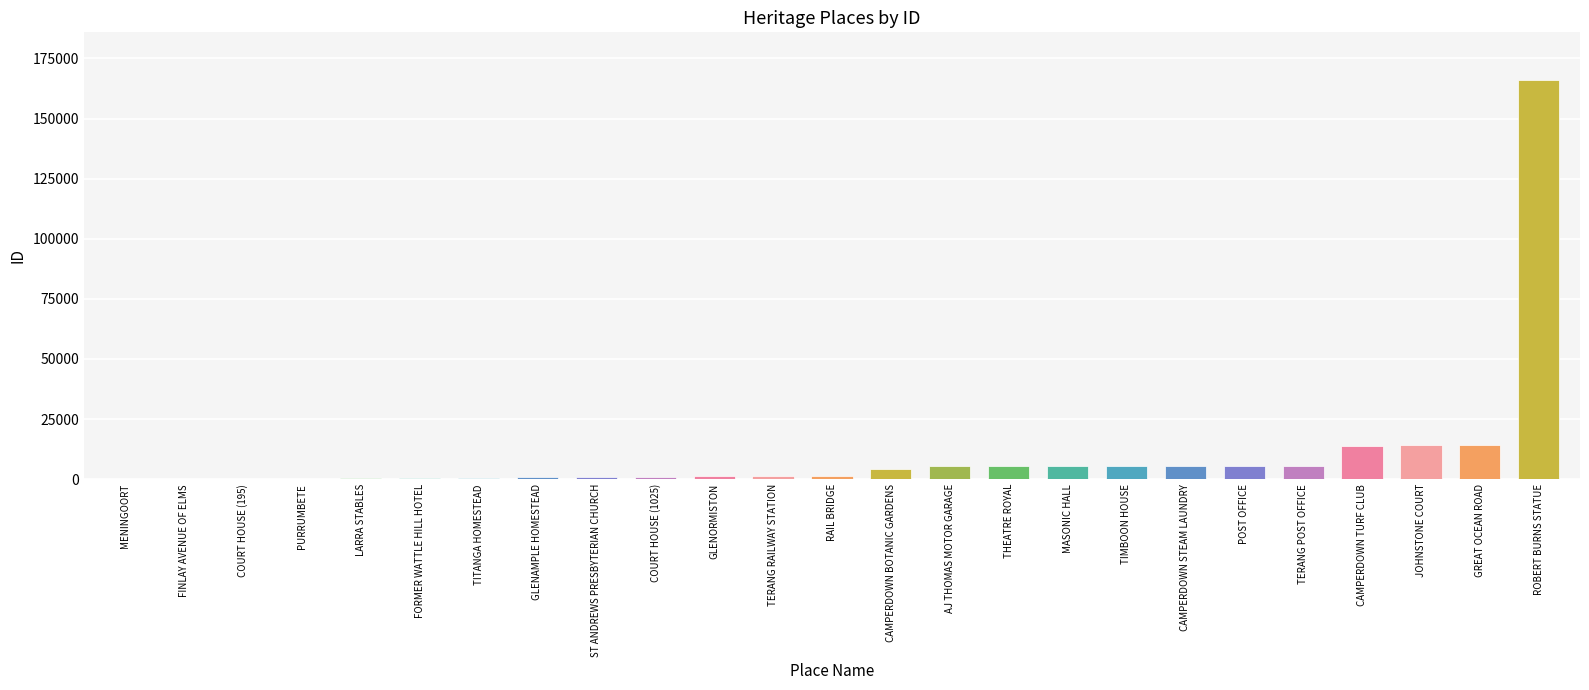

What is the sum of all values?

258849